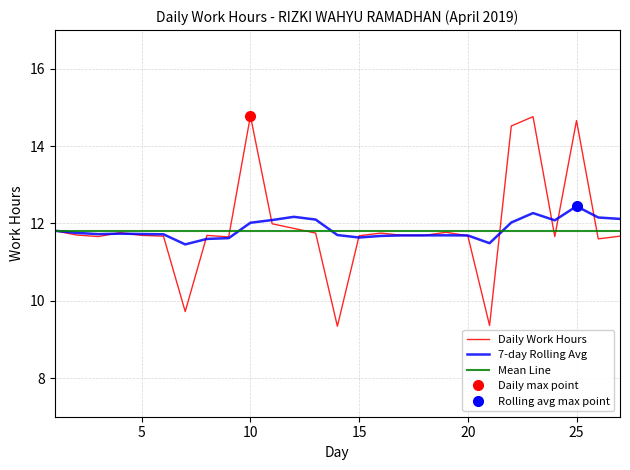

Is it true that Mean Line equals 11.8 at 15?

True